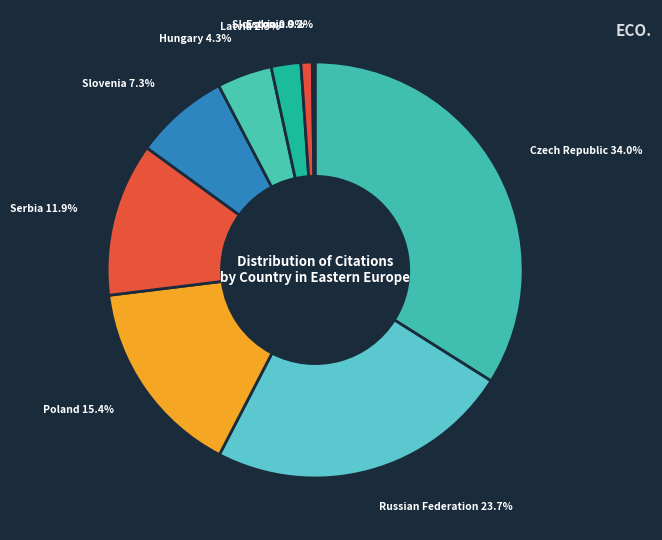

What percentage is the Czech Republic slice, to the nearest percent?

34%